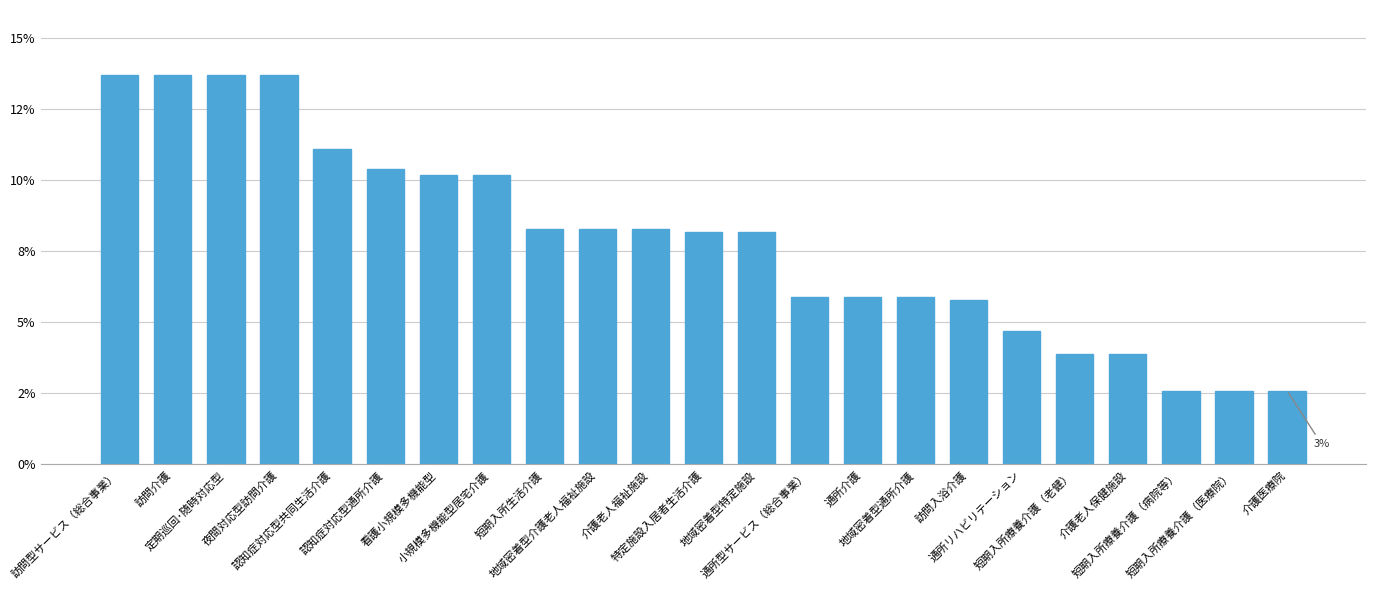

What is the label of the 17th bar from the right?

看護小規模多機能型